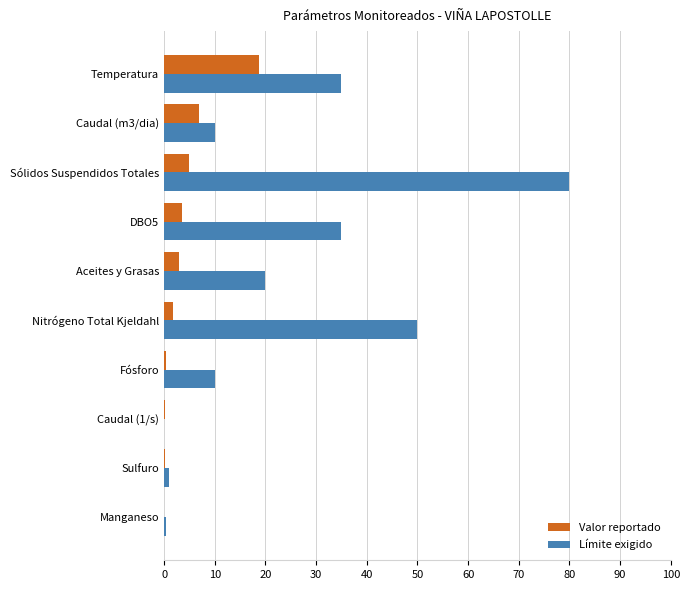

What is the sum of all Valor reportado values?

39.5